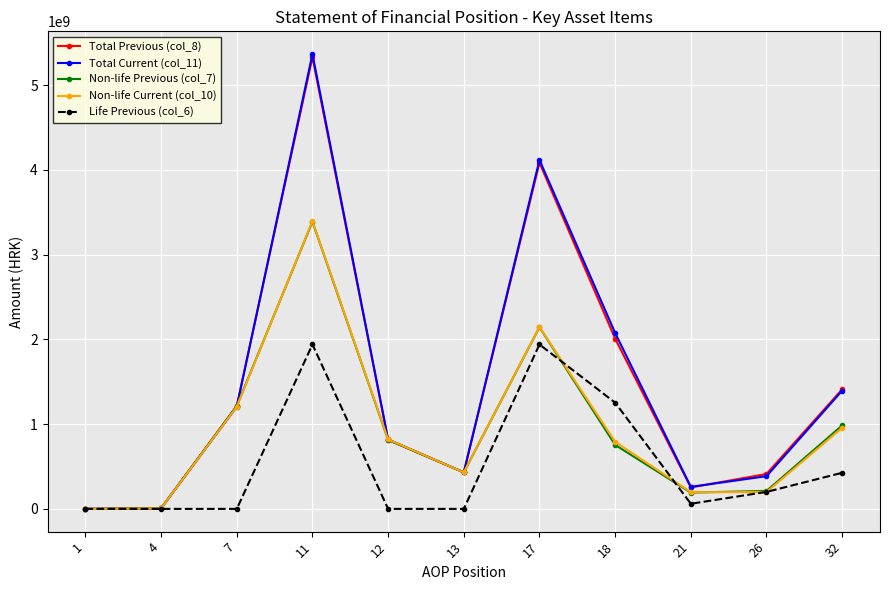

Is it true that Non-life Previous (col_7) equals 211571392.8 at 26?

True